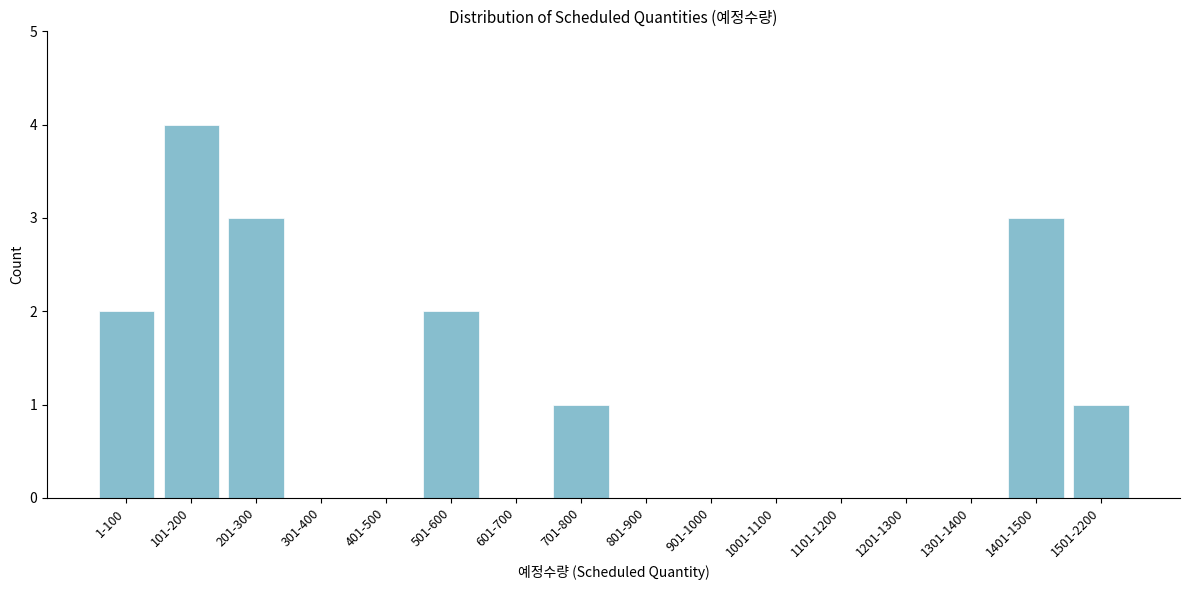

Reading left to right, what are all the values shown in this chart?

1-100=2	101-200=4	201-300=3	301-400=0	401-500=0	501-600=2	601-700=0	701-800=1	801-900=0	901-1000=0	1001-1100=0	1101-1200=0	1201-1300=0	1301-1400=0	1401-1500=3	1501-2200=1